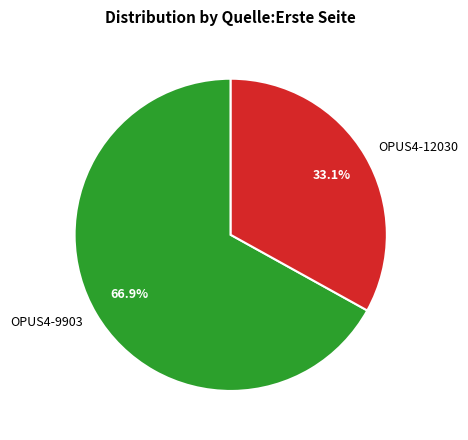

Which slice is the largest?

OPUS4-9903